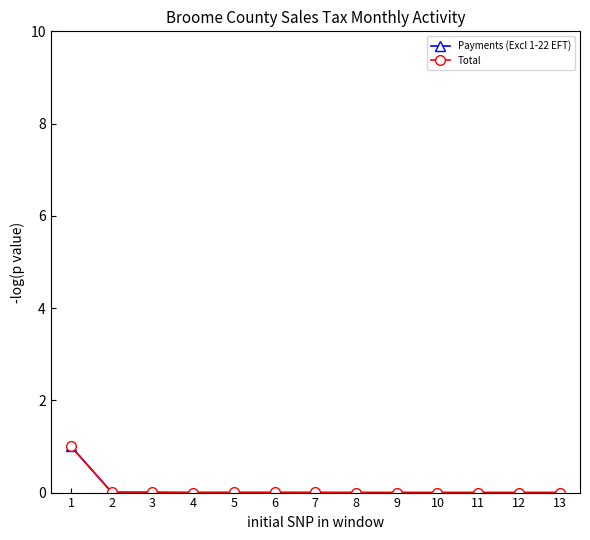

Is the value of Payments (Excl 1-22 EFT) at 1 greater than the value of Total at 13?

Yes